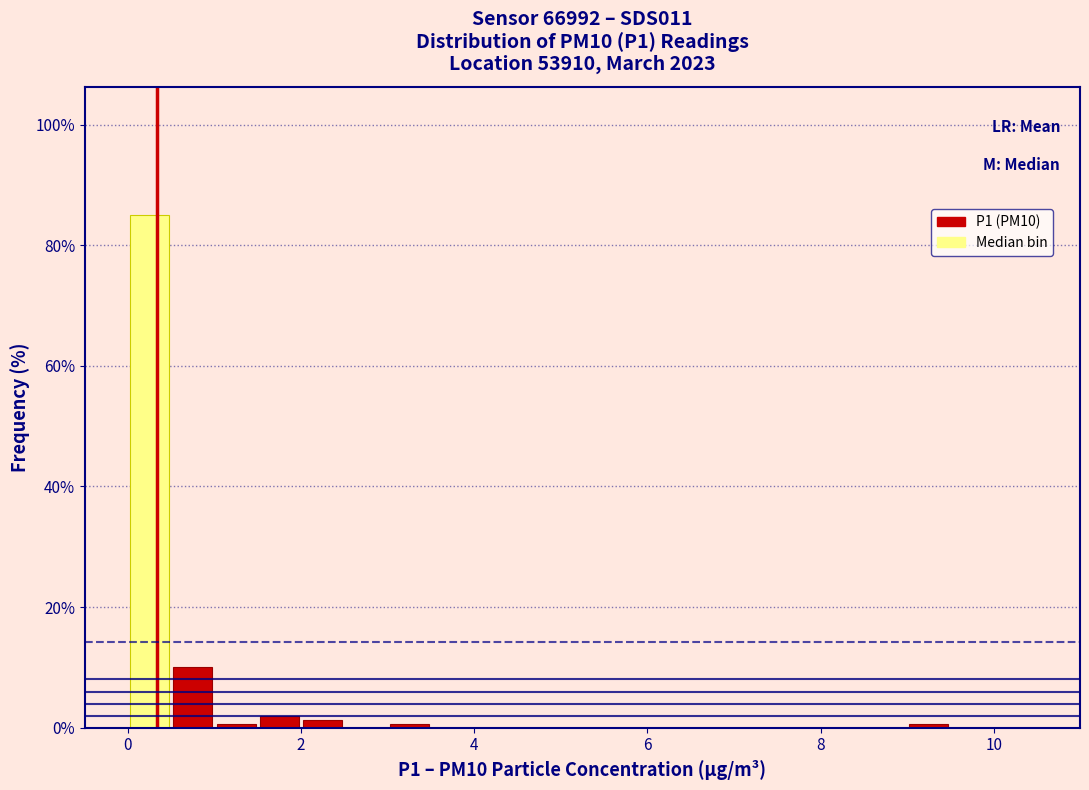

Read against the x-axis, roughly where is the centre of the tallest bar?

0.2